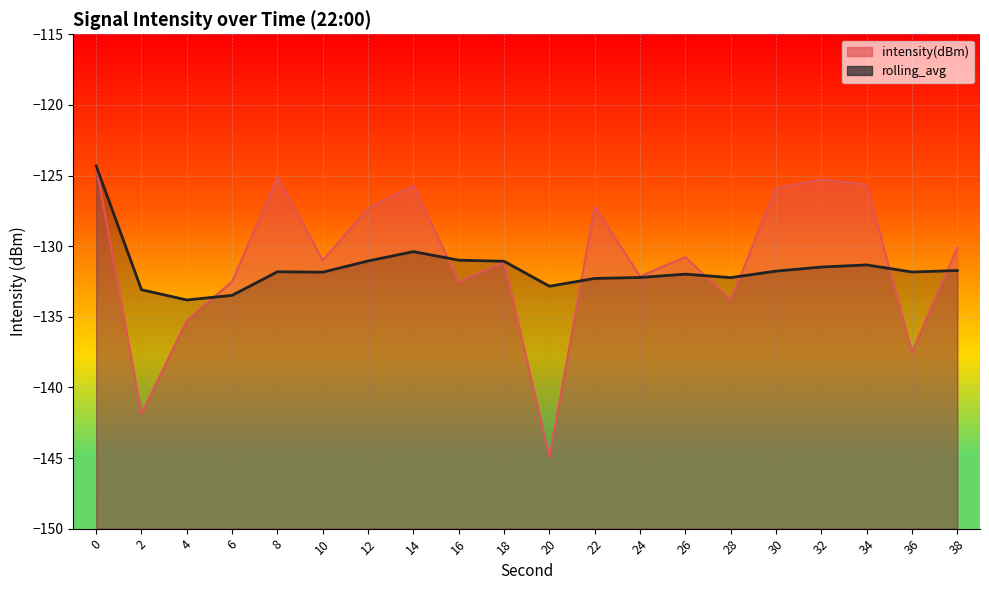

True or false: rolling_avg and intensity(dBm) cross at least once.

True